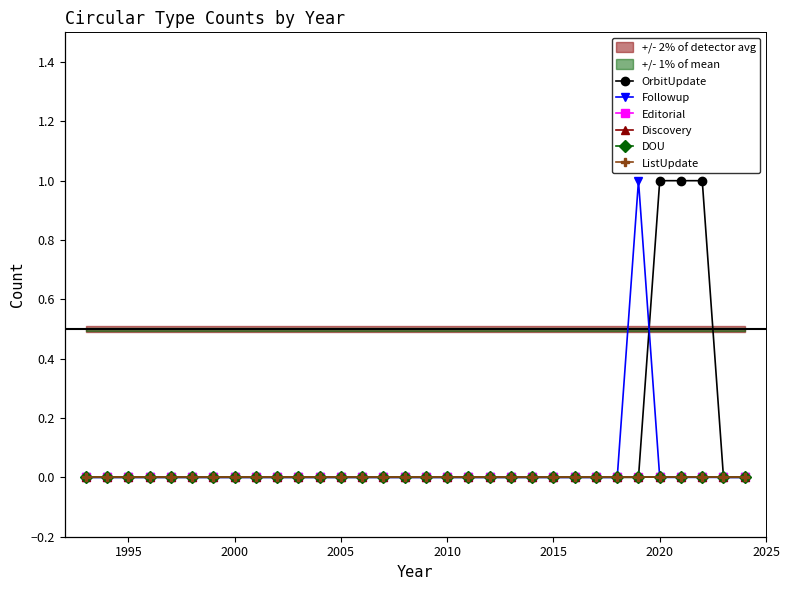

Which series has the largest range (max minus min)?

OrbitUpdate